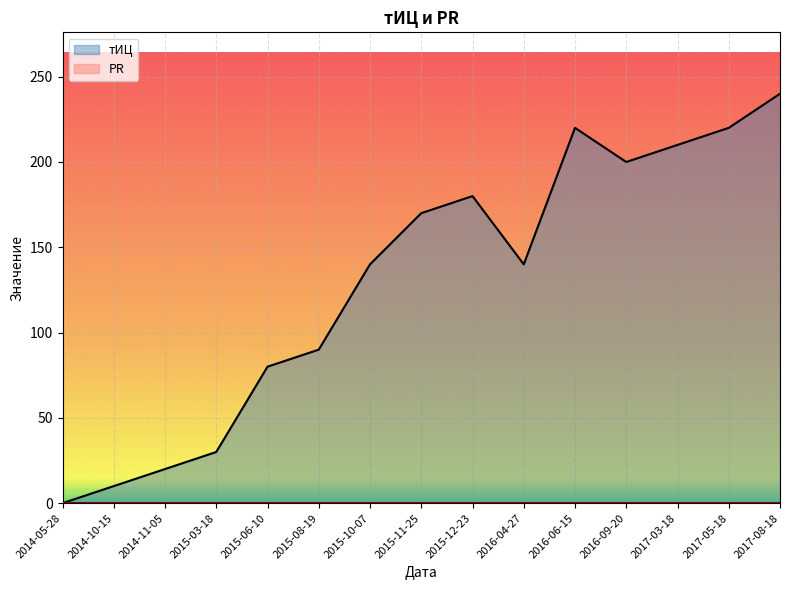

What is the label of the 7th point from the left?

2015-10-07